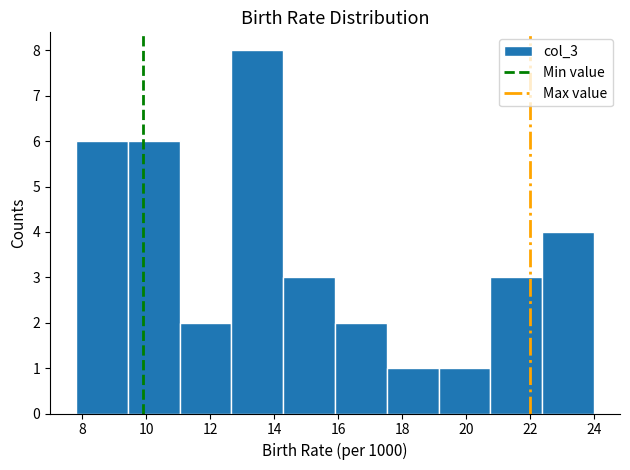

Reading left to right, list every bar in this chart as the range it spans on the x-axis followed by its height. Neither the bar edges nor the heights are printed on the chart, so give them approximately, as read against the axes.

7.80 to 9.42: 6
9.42 to 11.04: 6
11.04 to 12.66: 2
12.66 to 14.28: 8
14.28 to 15.90: 3
15.90 to 17.52: 2
17.52 to 19.14: 1
19.14 to 20.76: 1
20.76 to 22.38: 3
22.38 to 24.00: 4